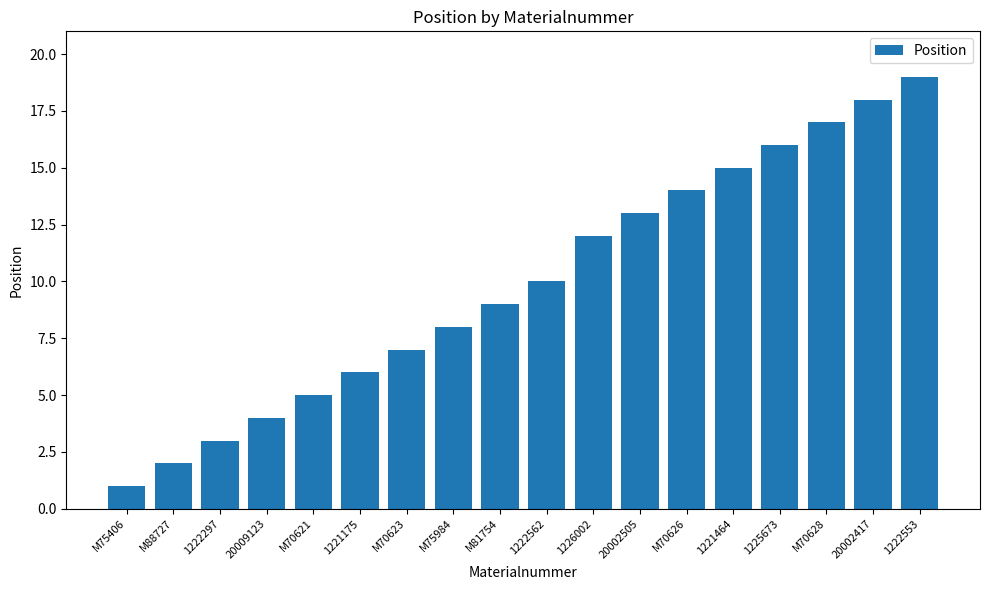

Are the bars horizontal?

No